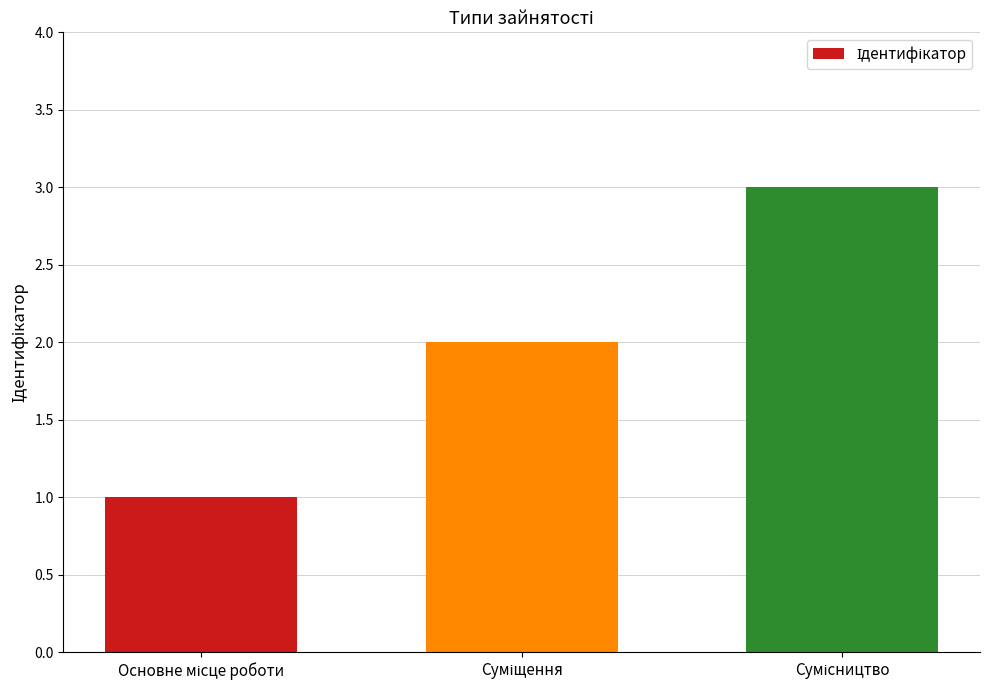

What is the greatest value displayed?

3